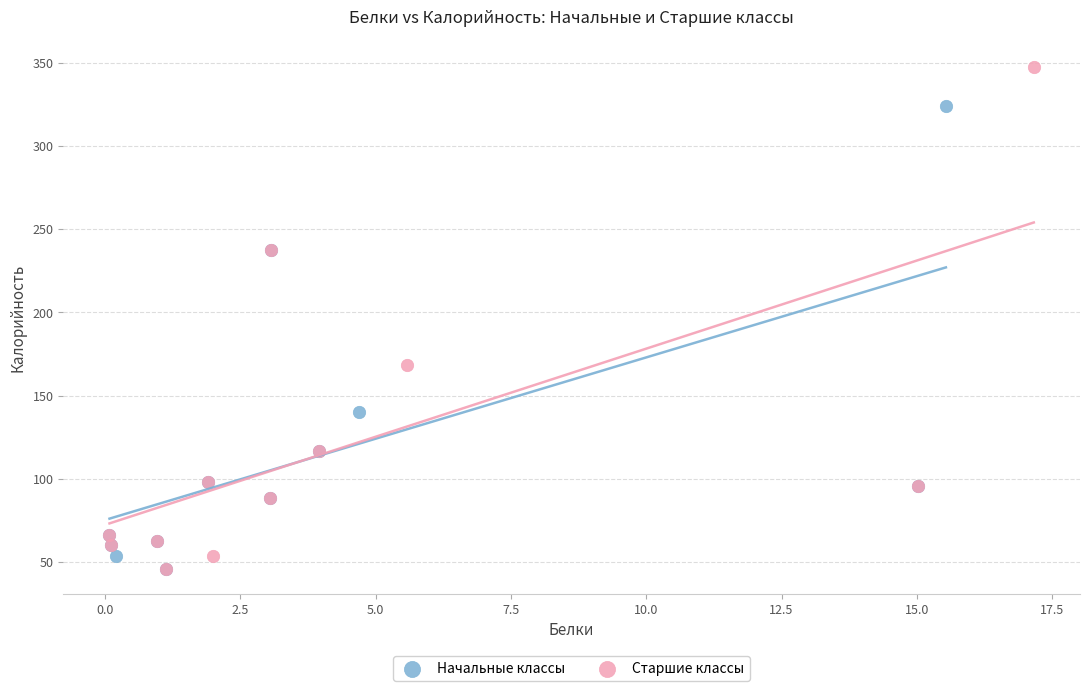

Which series has the widest spread of Y values?

Старшие классы